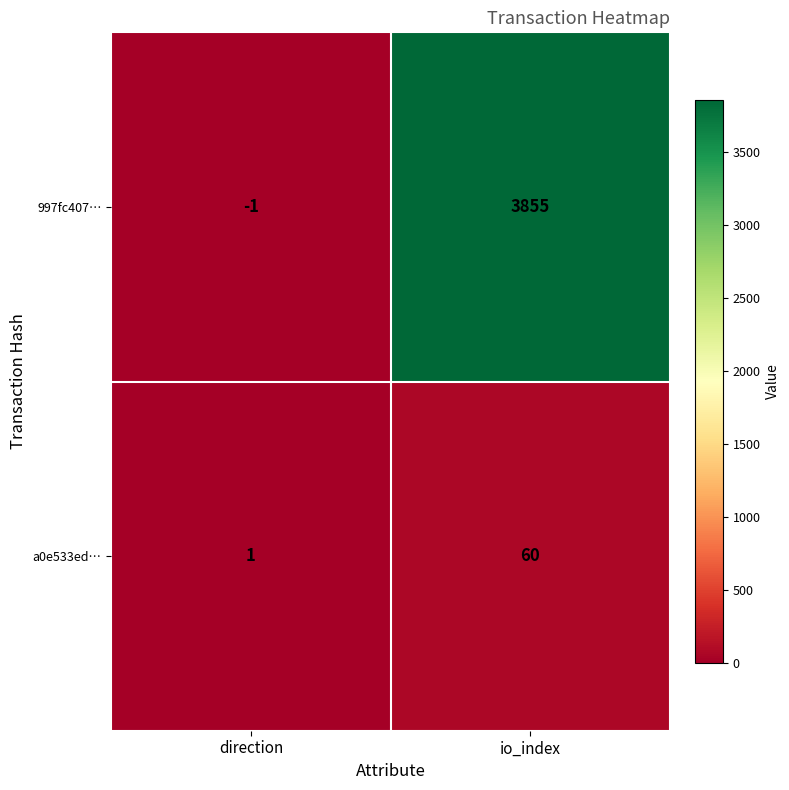

Rank the categories by a0e533ed… value from lowest to highest.

direction, io_index